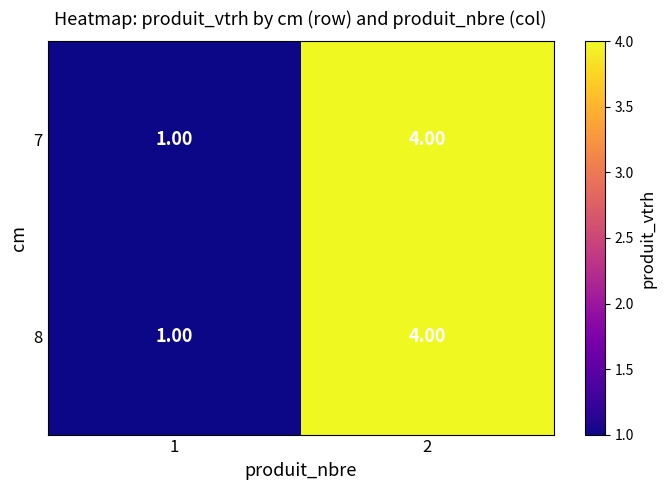

What is the sum of the 8 values at 2 and 1?

5